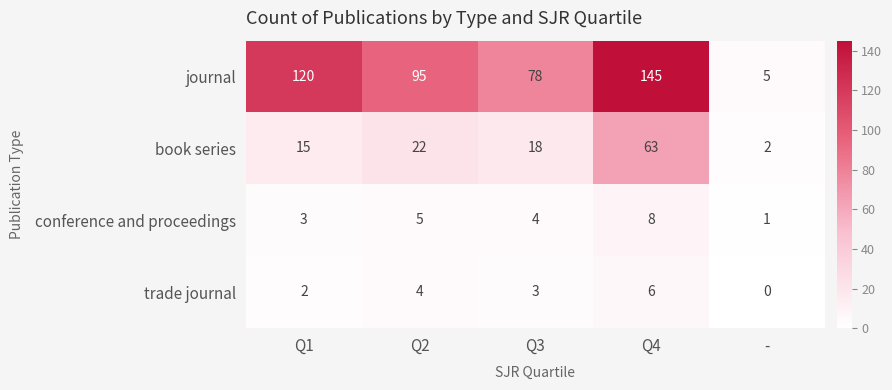

What is the spread (max minus min) of values at Q4?

139